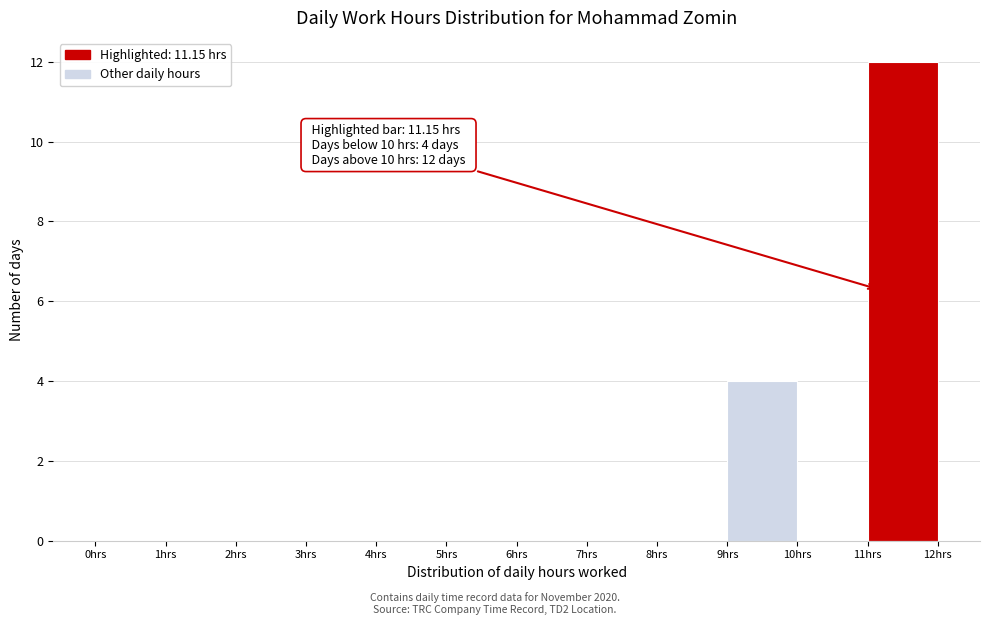

Which range on the x-axis has the tallest bar?

11 to 12